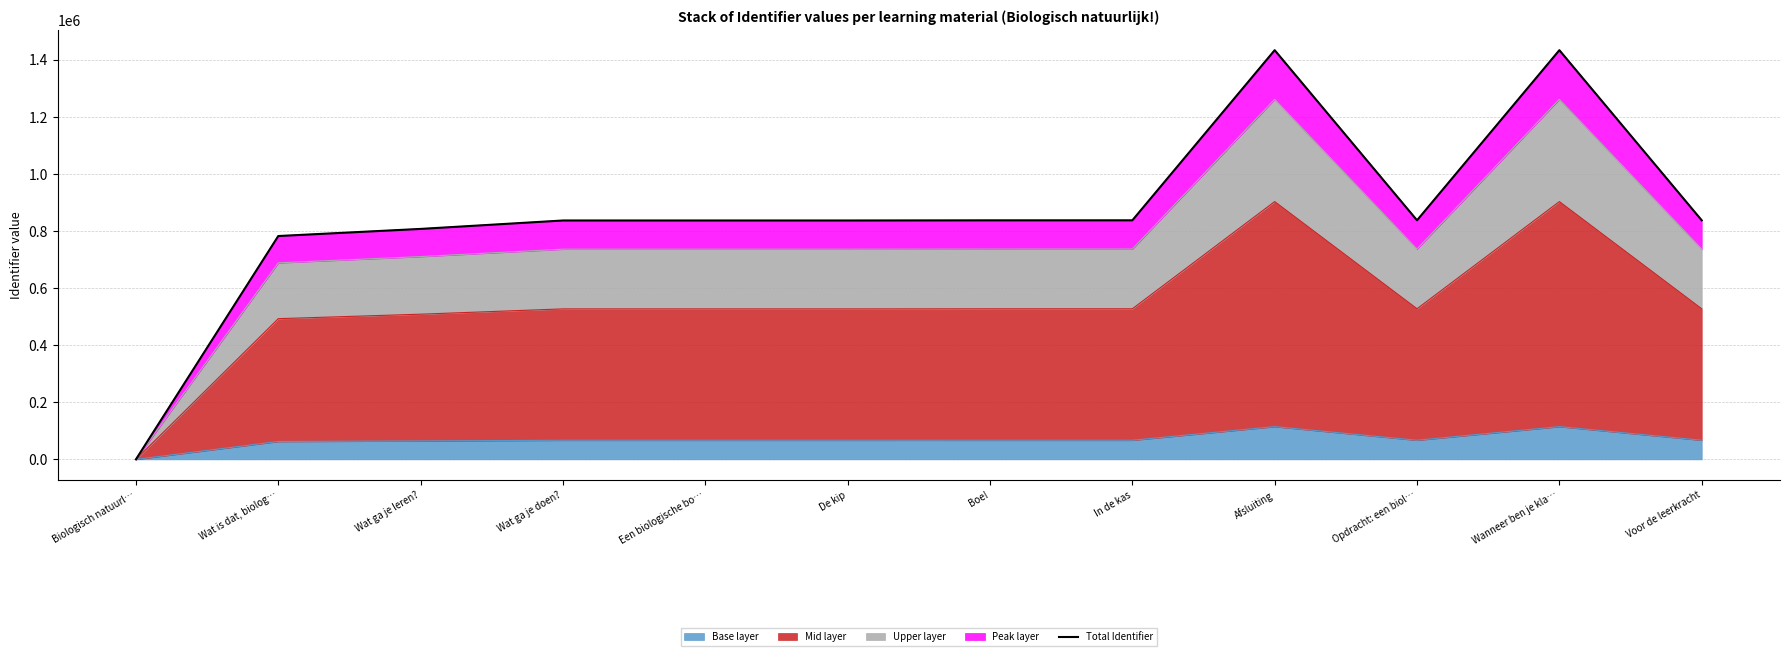

Rank the categories by value from highest to lowest.

Wanneer ben je kla…, Afsluiting, Opdracht: een biol…, Voor de leerkracht, In de kas, Boe!, Een biologische bo…, De kip, Wat ga je doen?, Wat ga je leren?, Wat is dat, biolog…, Biologisch natuurl…